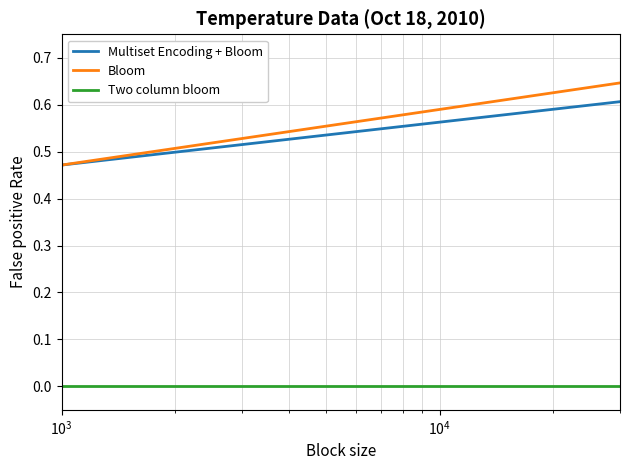

True or false: Bloom and Two column bloom cross at least once.

False